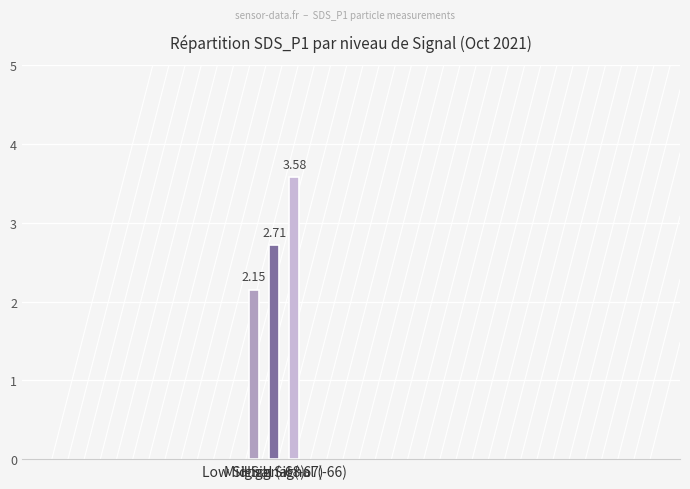

What is the difference between the maximum and second lowest values?

0.9